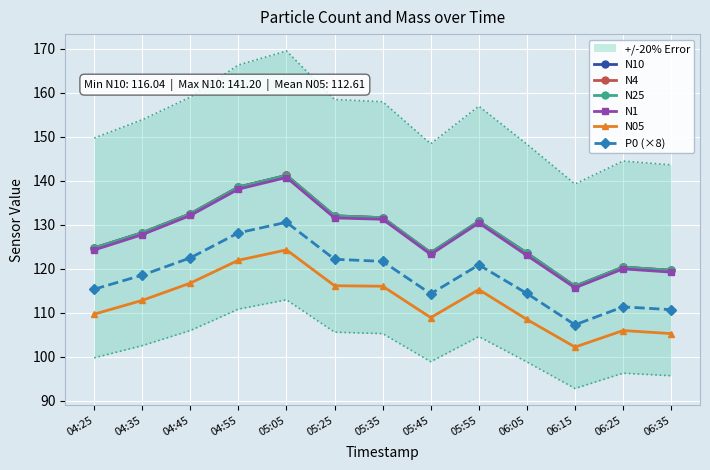

How many lines are shown in the chart?

6